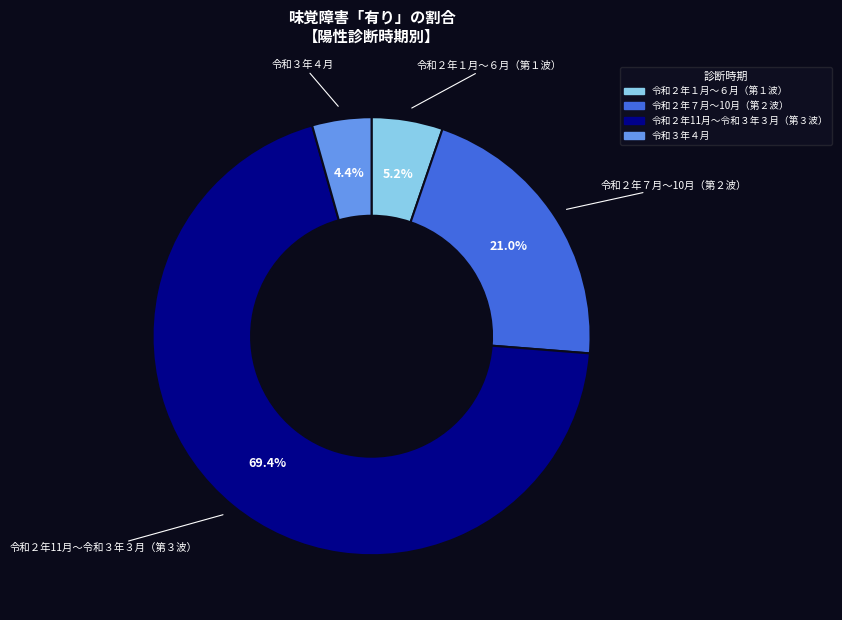

To the nearest percent, what is the average slice percentage?

25%